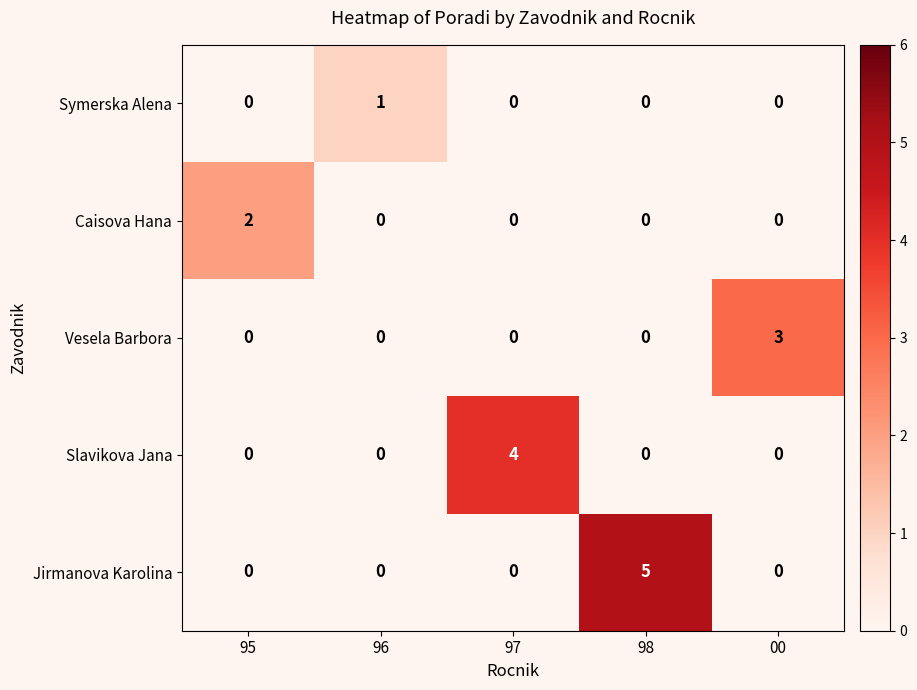

Reading left to right, transcribe all the data shown in this chart.

Symerska Alena: 0	1	0	0	0
Caisova Hana: 2	0	0	0	0
Vesela Barbora: 0	0	0	0	3
Slavikova Jana: 0	0	4	0	0
Jirmanova Karolina: 0	0	0	5	0